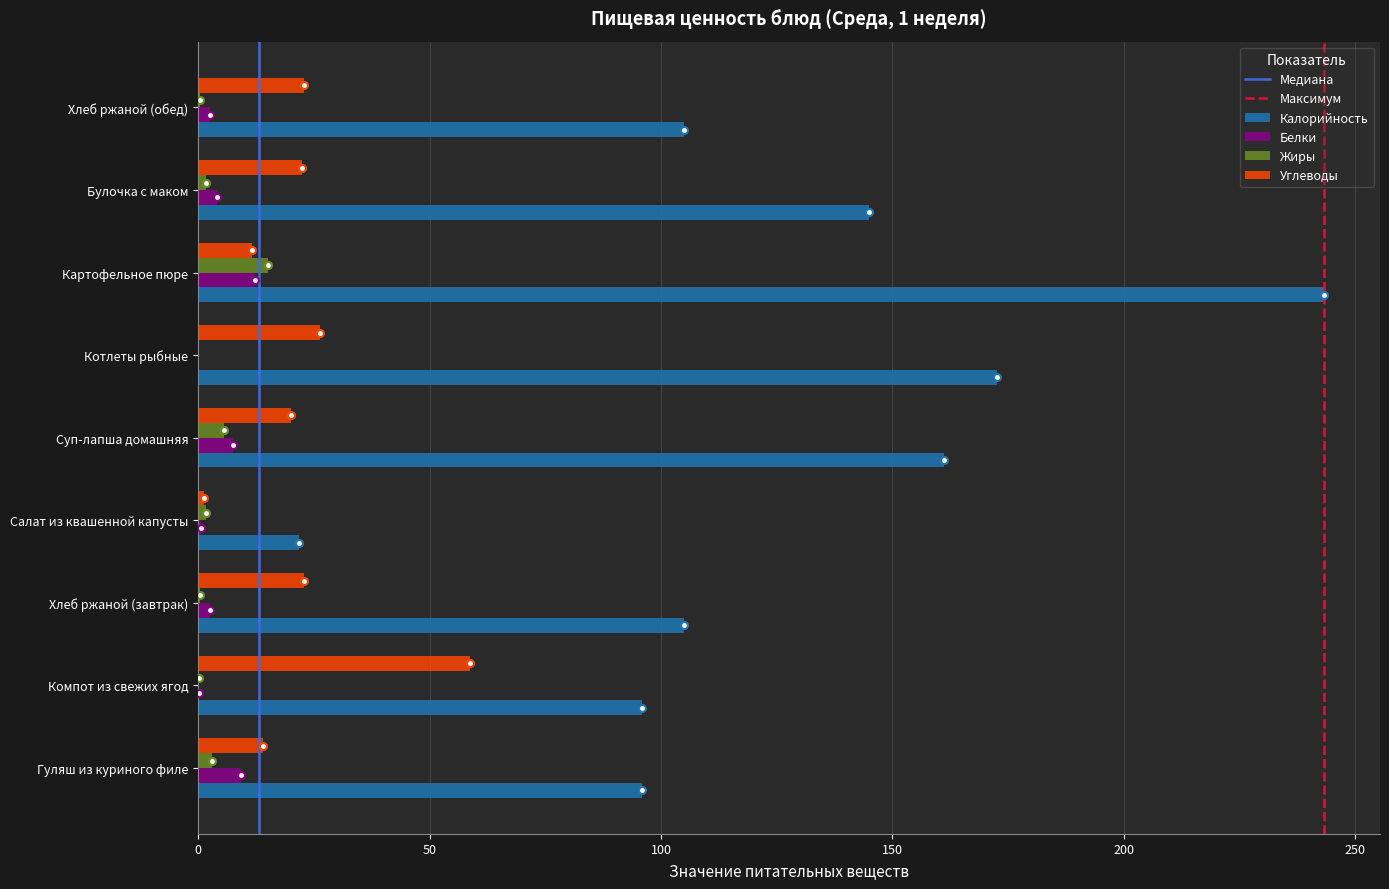

Which series changed the most between Котлеты рыбные and Булочка с маком?

Калорийность